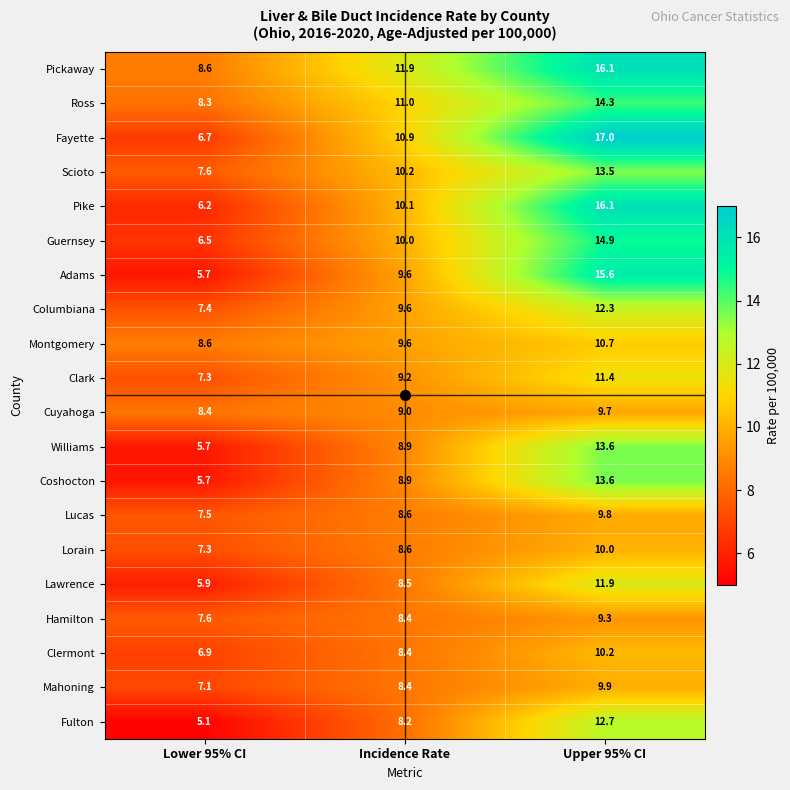

Rank the categories by Lawrence value from lowest to highest.

Lower 95% CI, Incidence Rate, Upper 95% CI